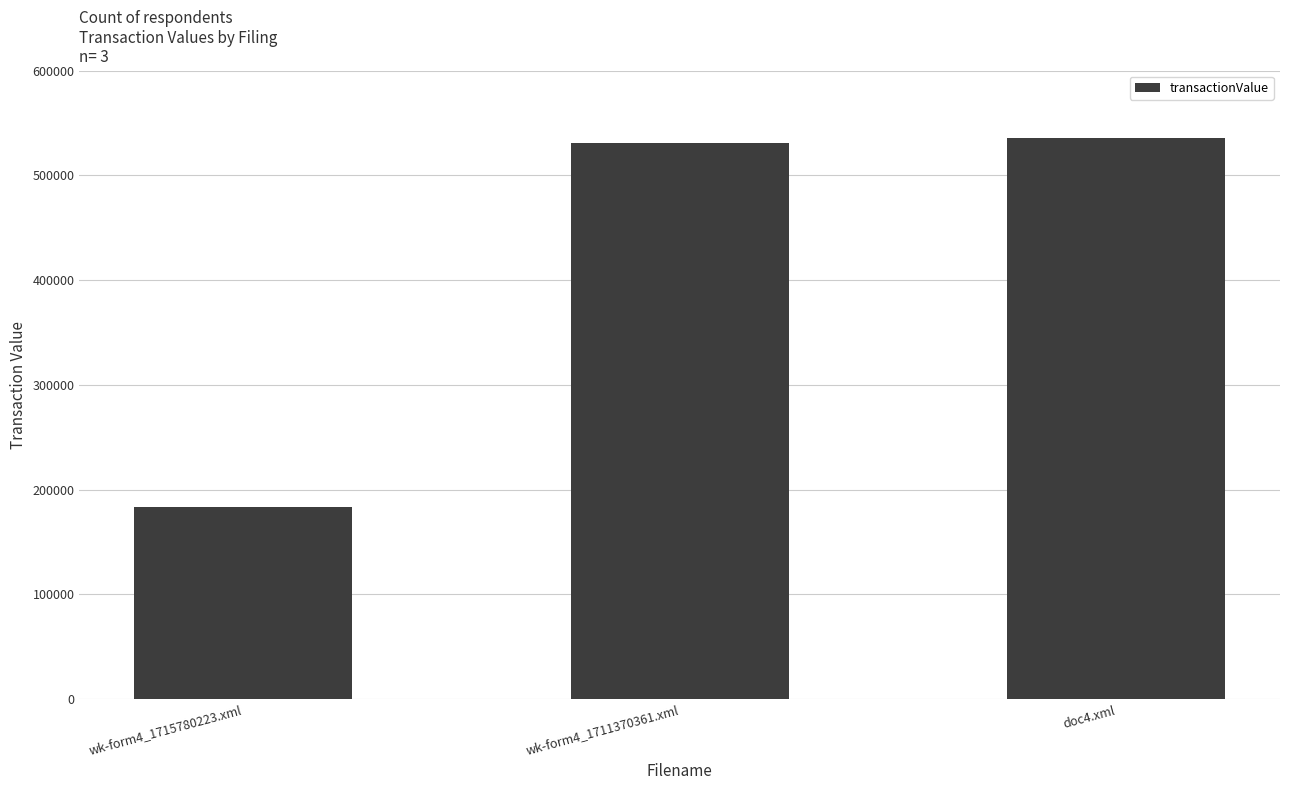

List the labels in order of value, smallest first.

wk-form4_1715780223.xml, wk-form4_1711370361.xml, doc4.xml